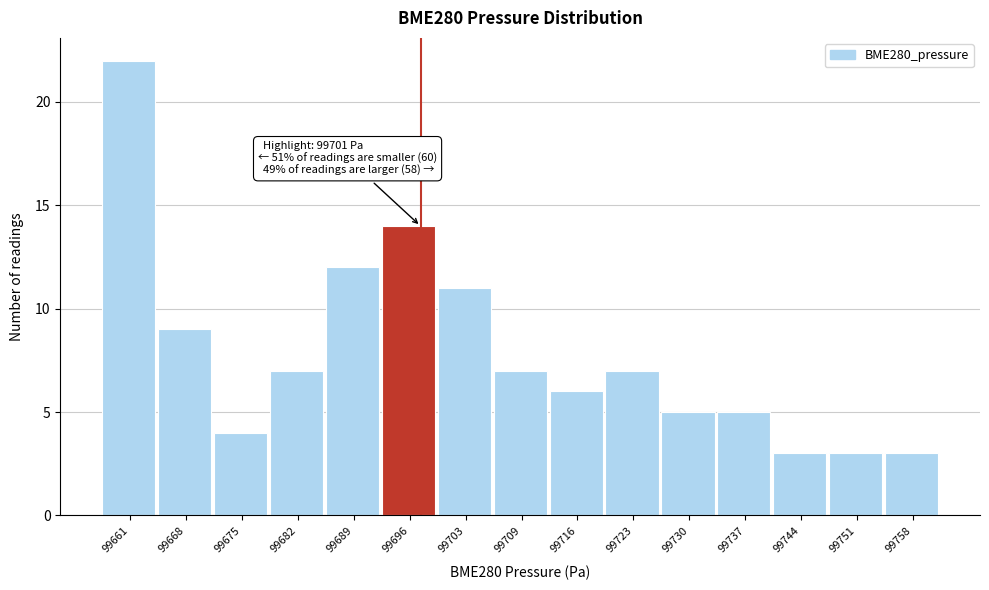

Reading left to right, extract all data points from this chart.

99661=22	99668=9	99675=4	99682=7	99689=12	99696=14	99703=11	99709=7	99716=6	99723=7	99730=5	99737=5	99744=3	99751=3	99758=3